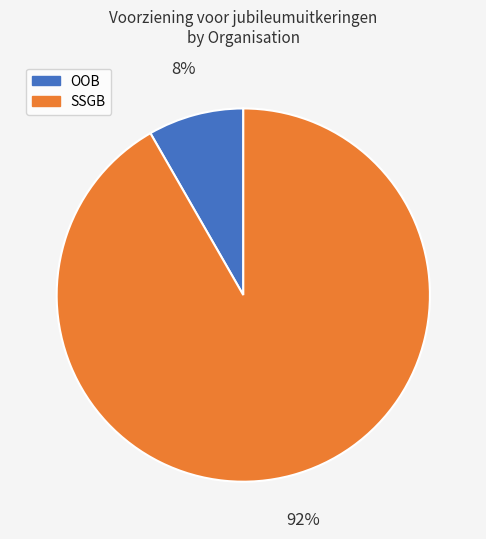

Is there a majority slice in this chart?

Yes